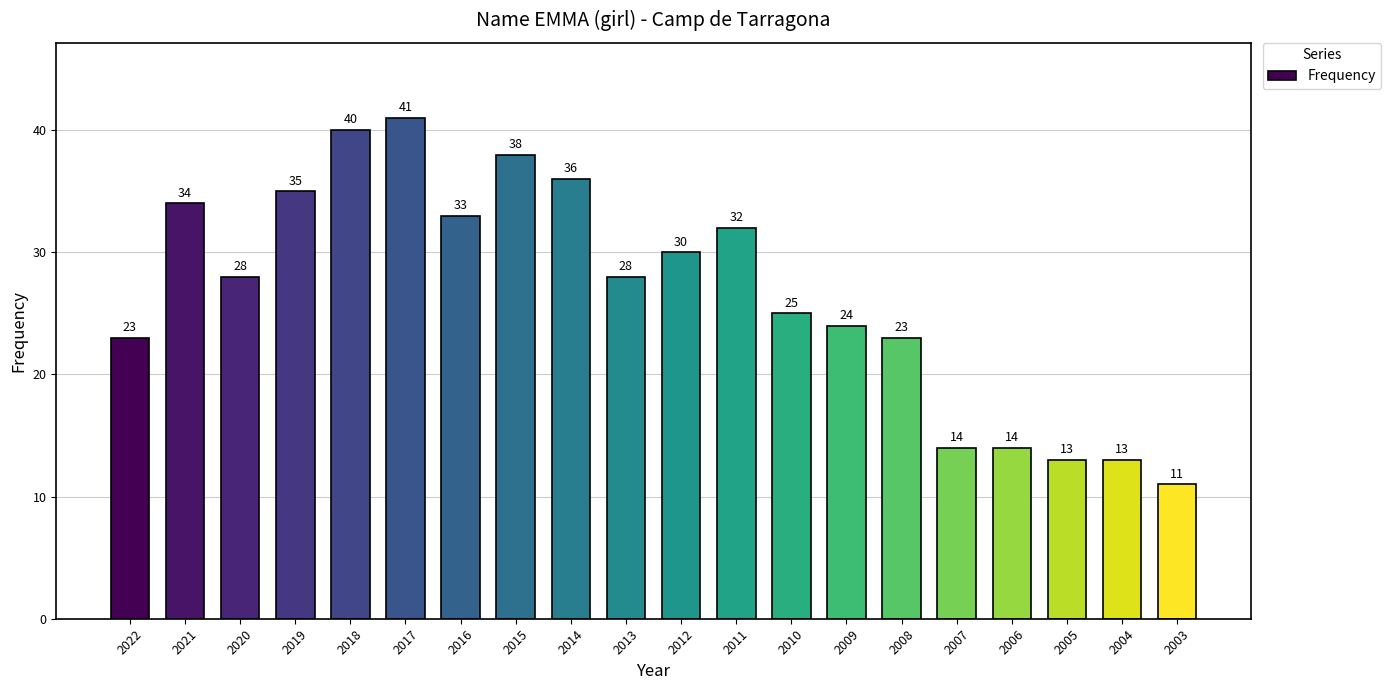

At which category does the chart reach its minimum across all series?

2003